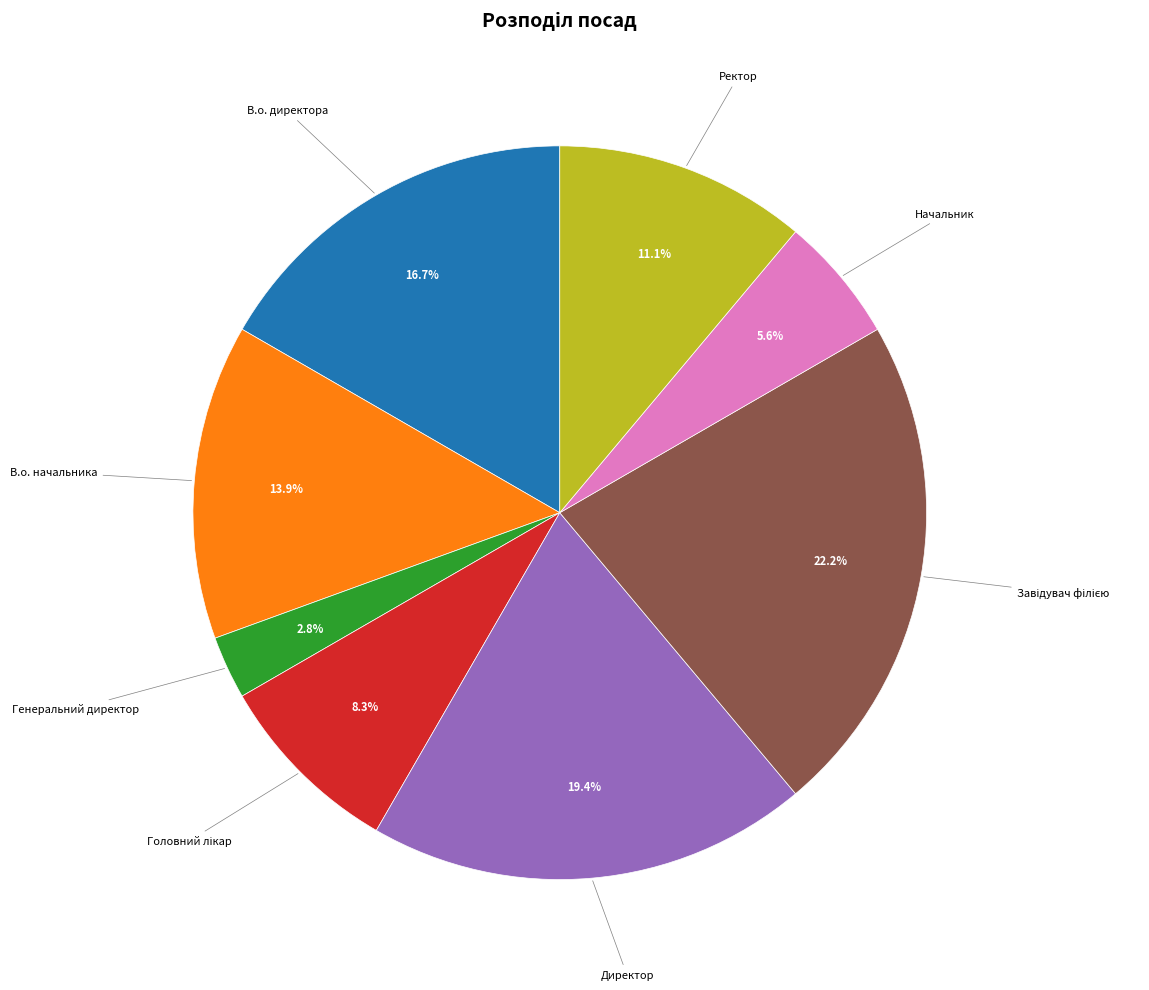

Does any single category account for the majority?

No